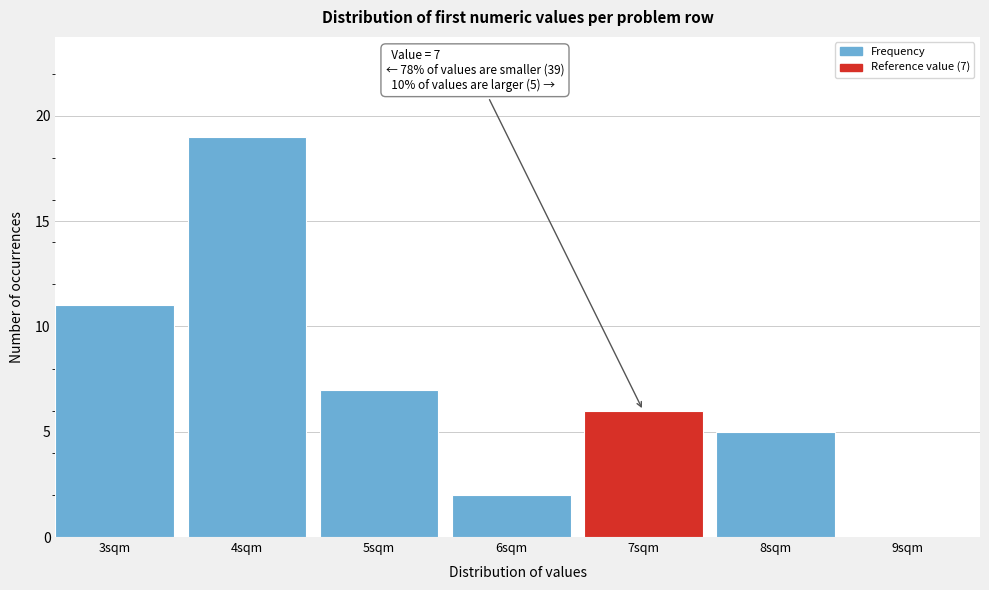

Reading left to right, extract all data points from this chart.

3sqm=11	4sqm=19	5sqm=7	6sqm=2	7sqm=6	8sqm=5	9sqm=0